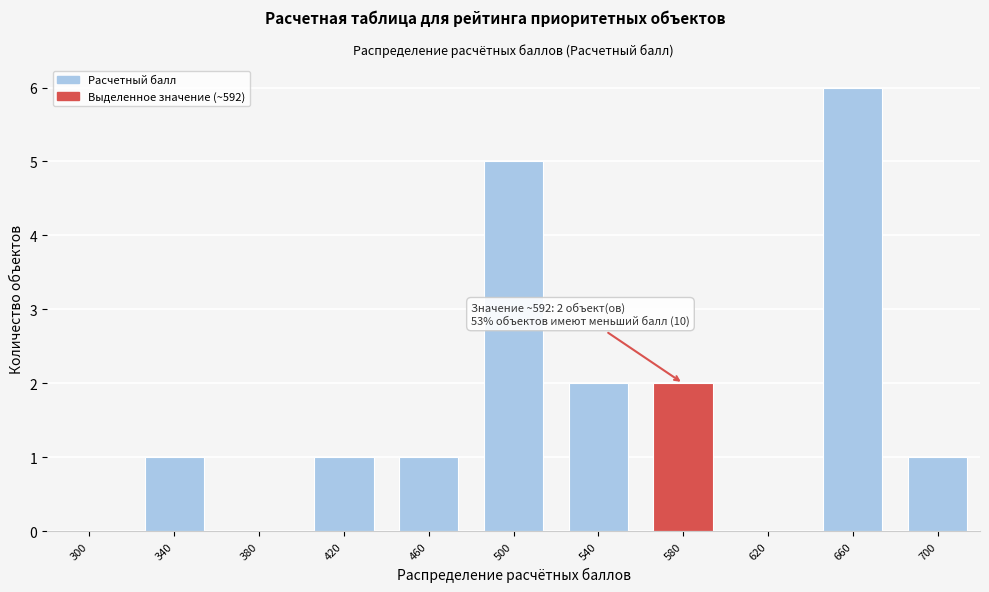

Reading left to right, transcribe all the data shown in this chart.

300=0	340=1	380=0	420=1	460=1	500=5	540=2	580=2	620=0	660=6	700=1